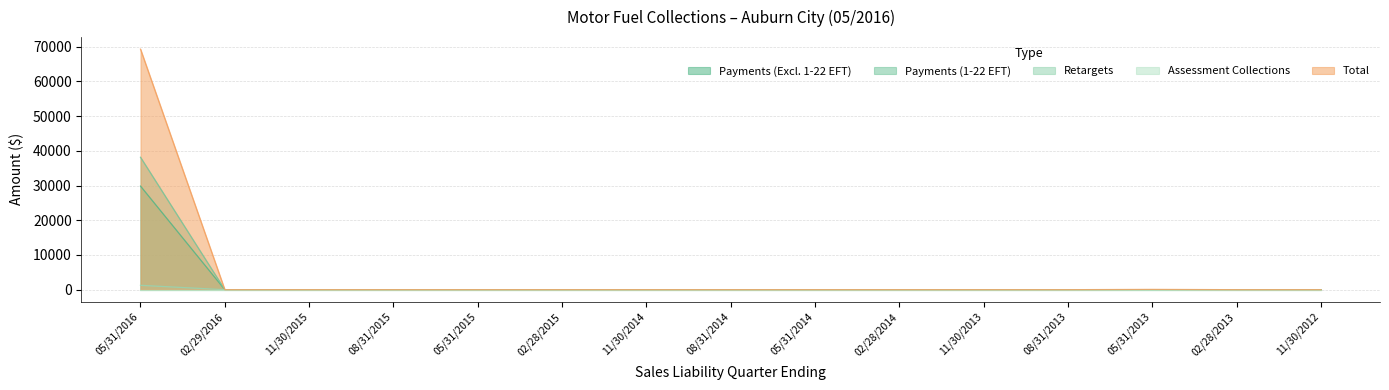

Reading left to right, list all the values displayed in this chart.

Payments (Excl. 1-22 EFT): 29849.2	0.1	0.0	0.0	0.0	0.0	0.0	0.0	0.0	0.0	0.0	0.0	0.0	0.0	0.0
Payments (1-22 EFT): 38160.3	0.0	0.0	0.0	0.0	0.0	0.0	0.0	0.0	0.0	0.0	0.0	0.0	0.0	0.0
Retargets: 1259.6	0.0	0.0	0.0	0.0	0.0	0.0	0.0	0.0	0.0	0.0	0.0	0.0	0.0	0.0
Total: 69309.7	0.0	0.0	0.0	0.0	0.0	0.0	0.0	0.0	0.0	0.0	0.0	87.5	0.0	0.0